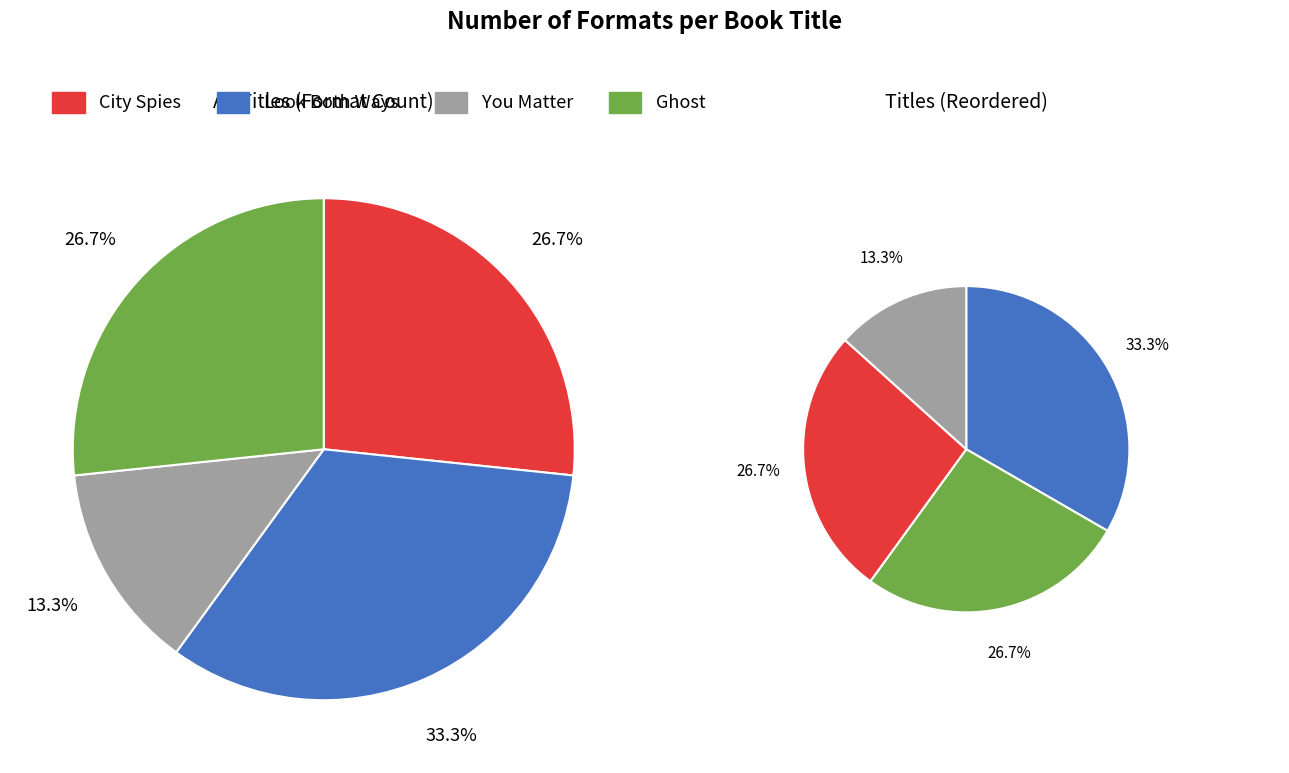

Combined, what portion of the pie is Ghost and Look Both Ways?

60.0%